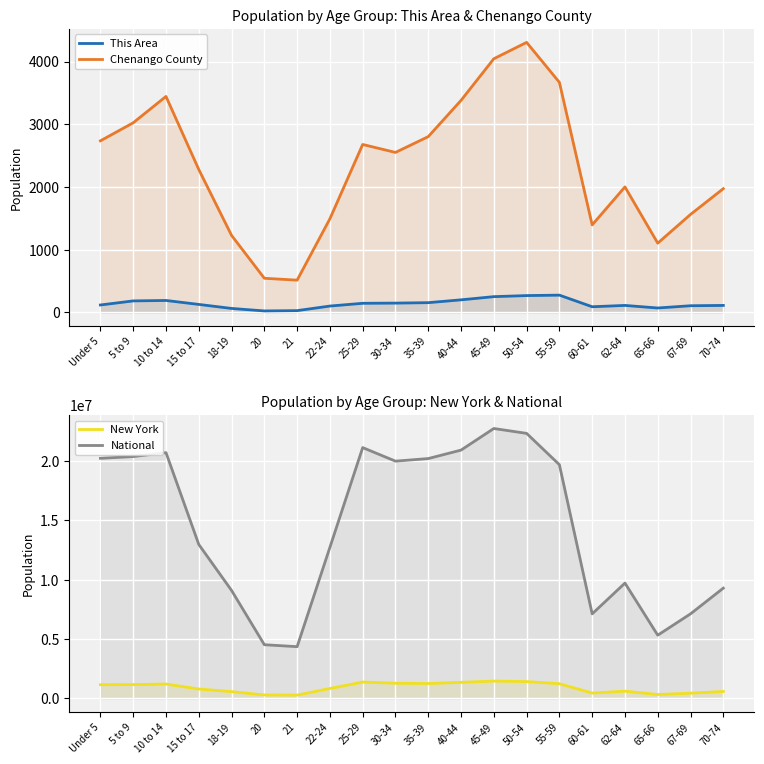

Reading right to left, transcribe all the data shown in this chart.

This Area: 70-74=110	67-69=105	65-66=69	62-64=110	60-61=89	55-59=274	50-54=267	45-49=250	40-44=199	35-39=154	30-34=147	25-29=144	22-24=100	21=27	20=22	18-19=62	15 to 17=126	10 to 14=189	5 to 9=182	Under 5=117
Chenango County: 70-74=1972	67-69=1561	65-66=1103	62-64=2000	60-61=1394	55-59=3668	50-54=4305	45-49=4044	40-44=3380	35-39=2802	30-34=2550	25-29=2677	22-24=1492	21=513	20=543	18-19=1227	15 to 17=2278	10 to 14=3443	5 to 9=3023	Under 5=2735
New York: 70-74=587391	67-69=443051	65-66=330160	62-64=612267	60-61=453993	55-59=1237408	50-54=1419928	45-49=1458763	40-44=1355893	35-39=1254124	30-34=1279160	25-29=1380177	22-24=836256	21=281596	20=293083	18-19=572582	15 to 17=793696	10 to 14=1211456	5 to 9=1163955	Under 5=1155822
National: 70-74=9278166	67-69=7115361	65-66=5319902	62-64=9704197	60-61=7113727	55-59=19664805	50-54=22298125	45-49=22708591	40-44=20890964	35-39=20179642	30-34=19962099	25-29=21101849	22-24=12712576	21=4354294	20=4519129	18-19=9086089	15 to 17=12954254	10 to 14=20677194	5 to 9=20348657	Under 5=20201362